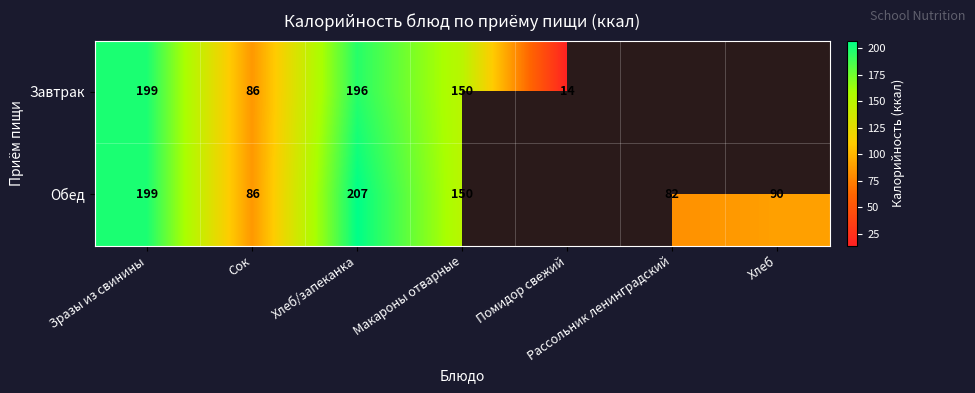

Is it true that Обед equals 34.1 at Хлеб?

False